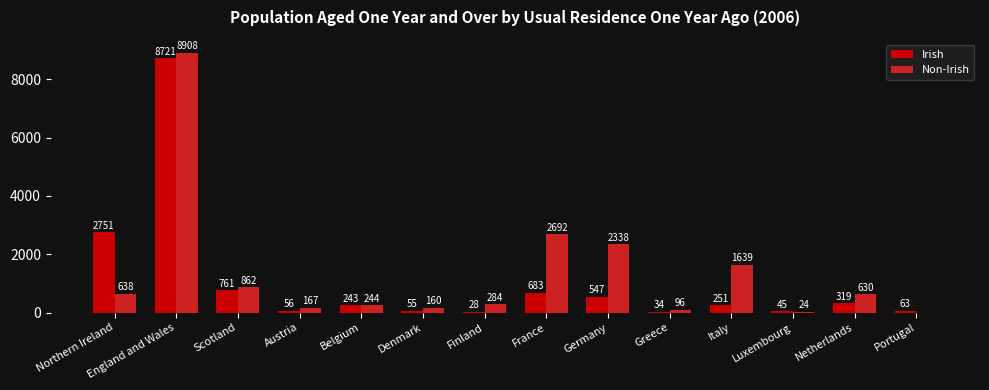

Reading right to left, transcribe all the data shown in this chart.

Irish: Portugal=63	Netherlands=319	Luxembourg=45	Italy=251	Greece=34	Germany=547	France=683	Finland=28	Denmark=55	Belgium=243	Austria=56	Scotland=761	England and Wales=8721	Northern Ireland=2751
Non-Irish: Portugal=0	Netherlands=630	Luxembourg=24	Italy=1639	Greece=96	Germany=2338	France=2692	Finland=284	Denmark=160	Belgium=244	Austria=167	Scotland=862	England and Wales=8908	Northern Ireland=638